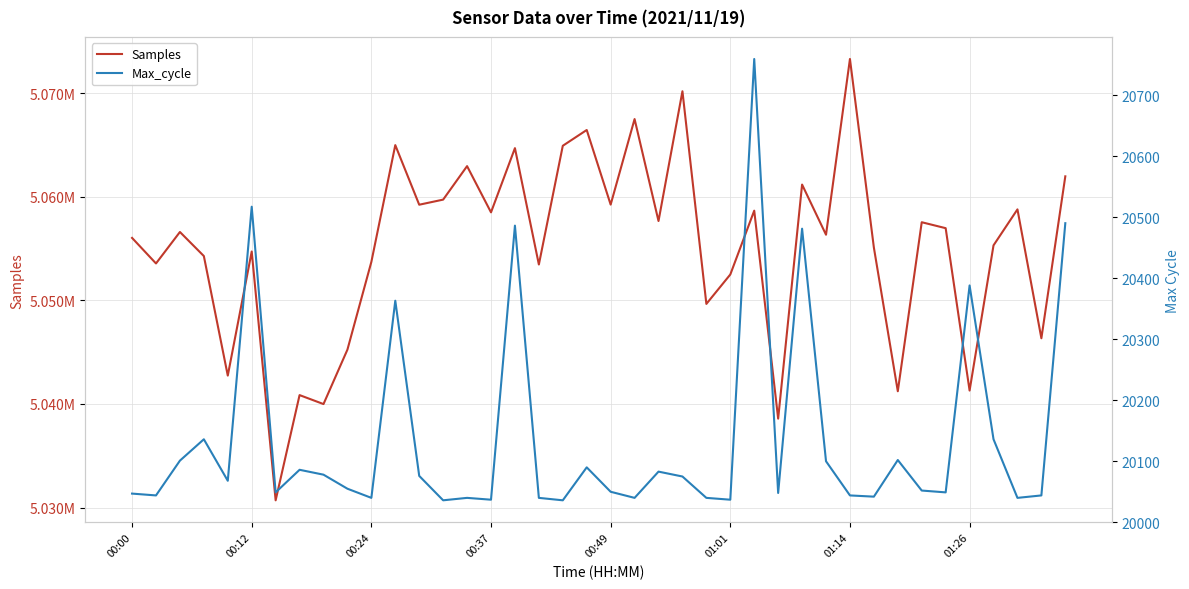

Rank the series at 22 from highest to lowest value.

Samples, Max_cycle